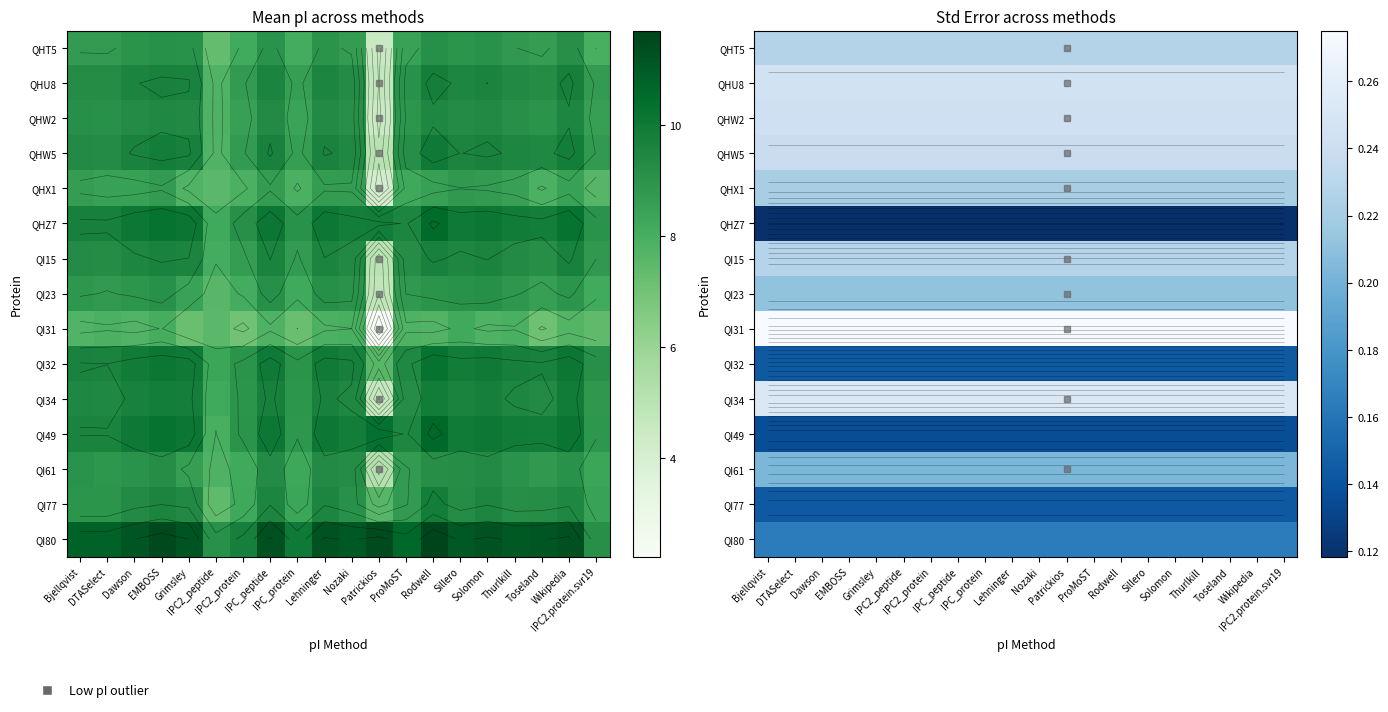

What is the maximum value for QHZ7?

0.1